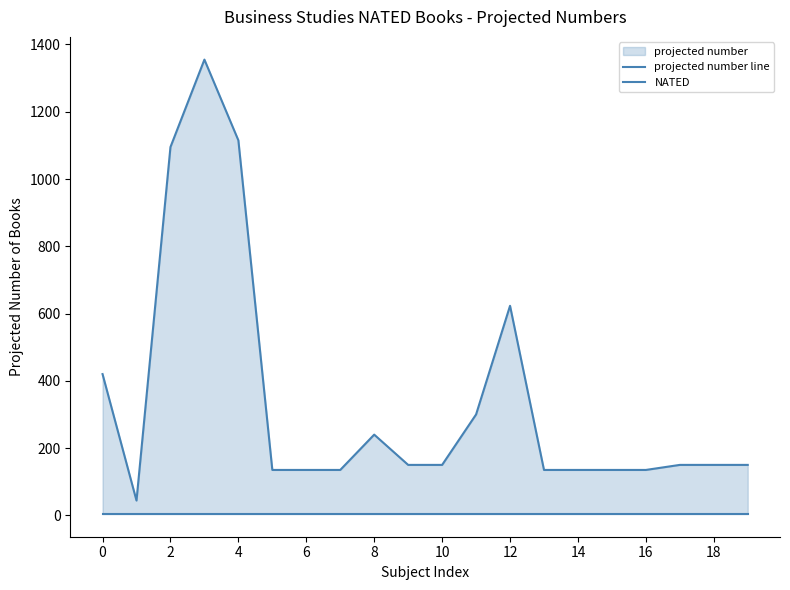

True or false: projected number line and NATED intersect in this chart.

False